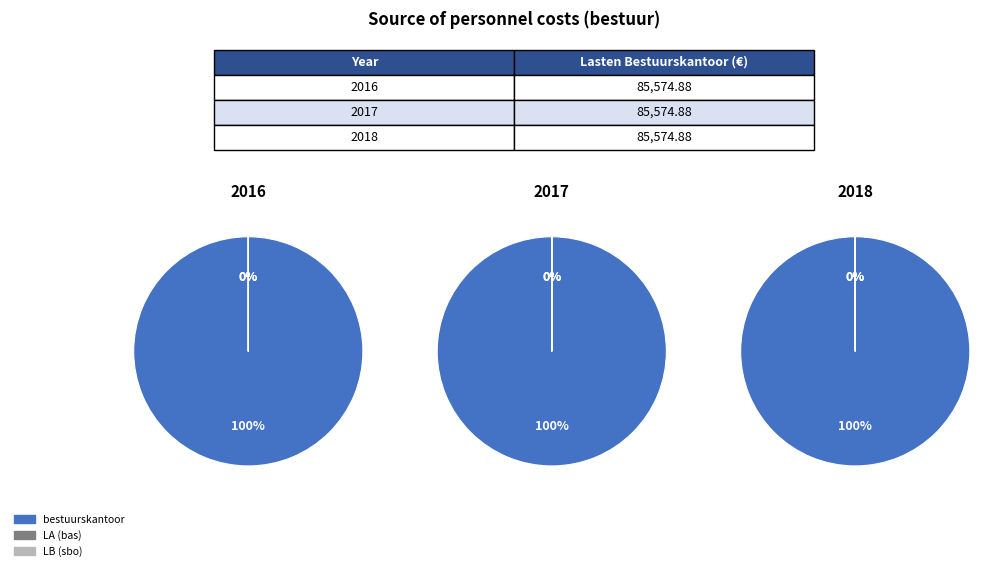

What is the smallest slice in the pie chart?

lasten personeel LA (bas)